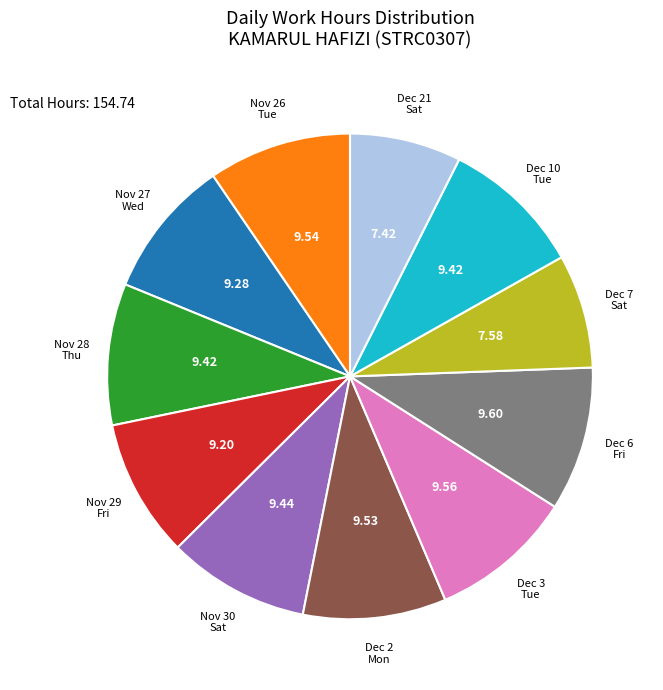

Is there a majority slice in this chart?

No